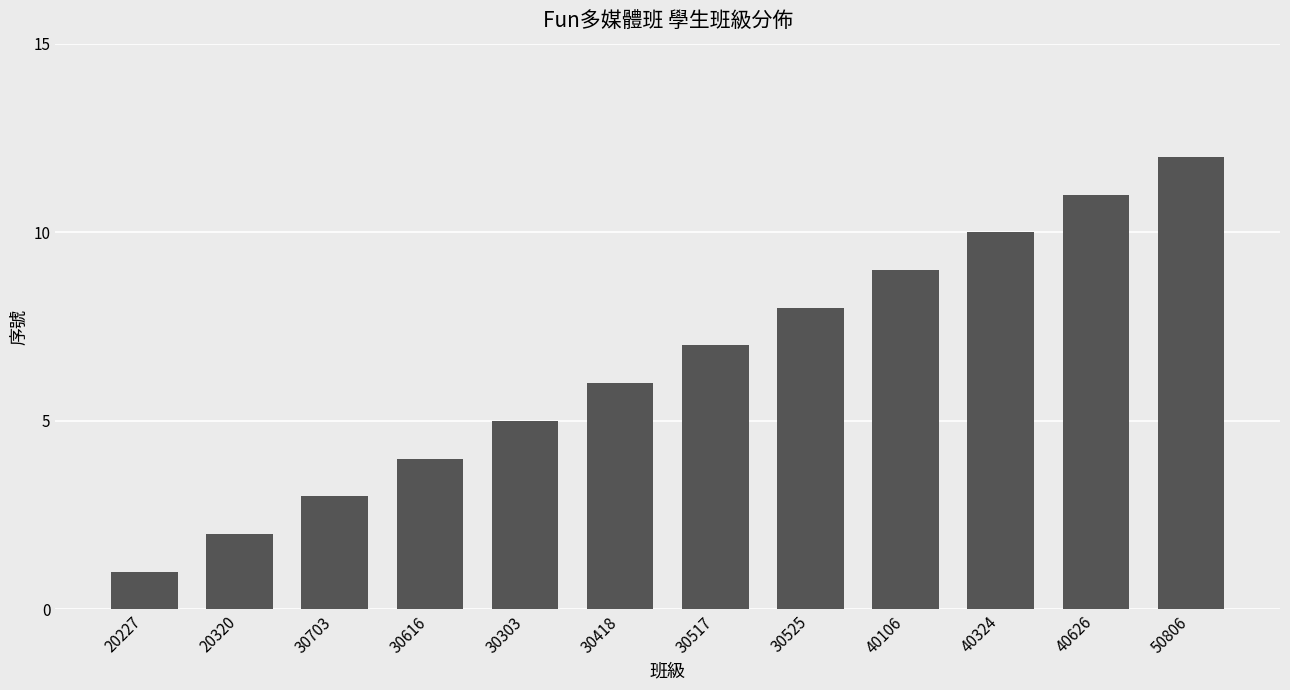

What is the label of the 7th bar from the right?

30418